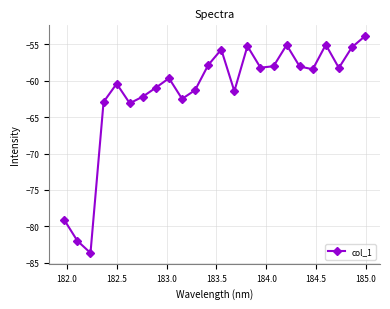

What is the difference between the second highest and minimum values?

28.6